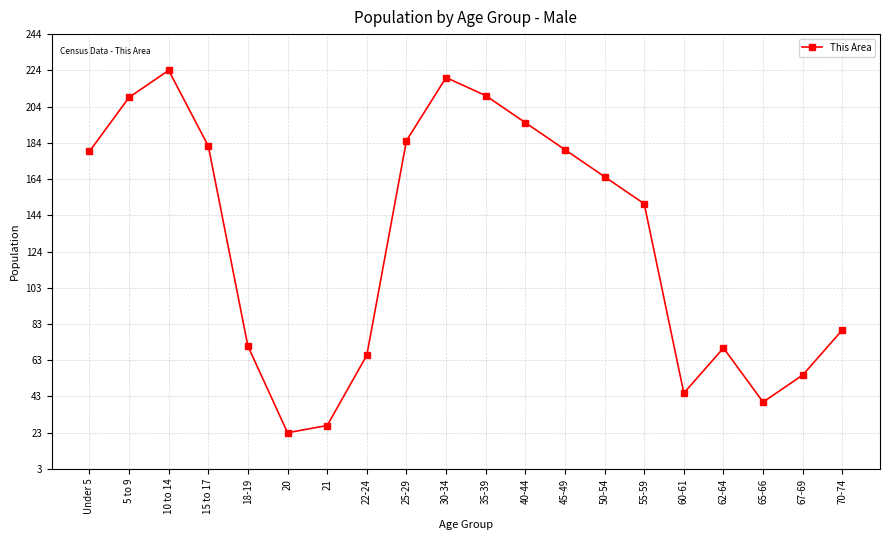

Is it true that the value at 15 to 17 is 269?

False